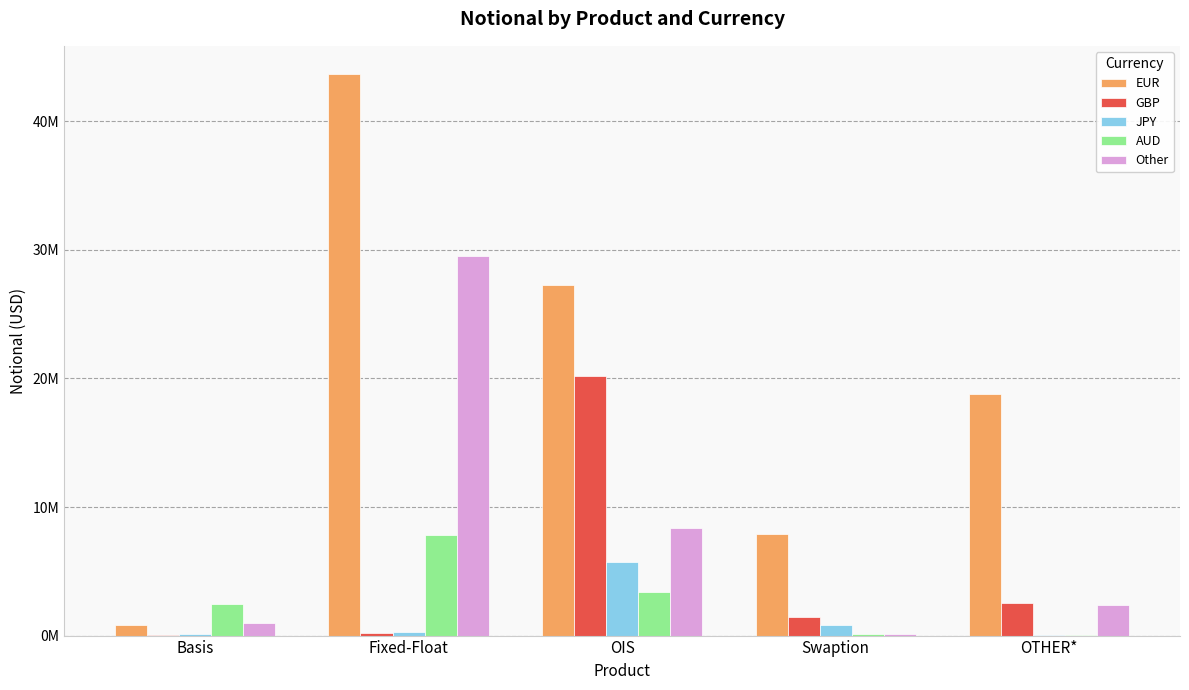

What are all the series names shown in the legend?

EUR, GBP, JPY, AUD, Other